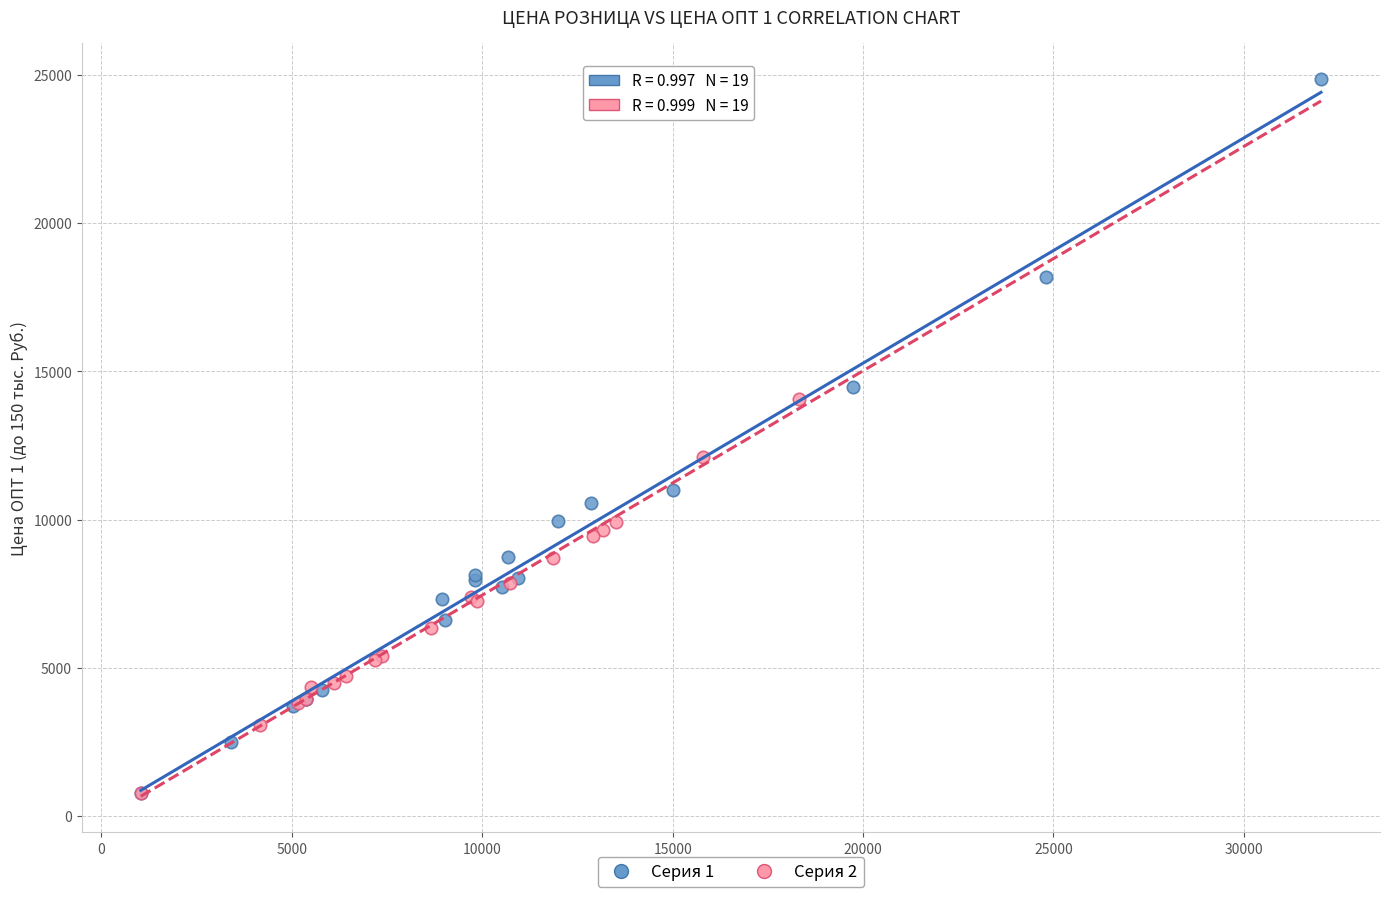

Which series has the largest Y range (max minus min)?

Серия 1